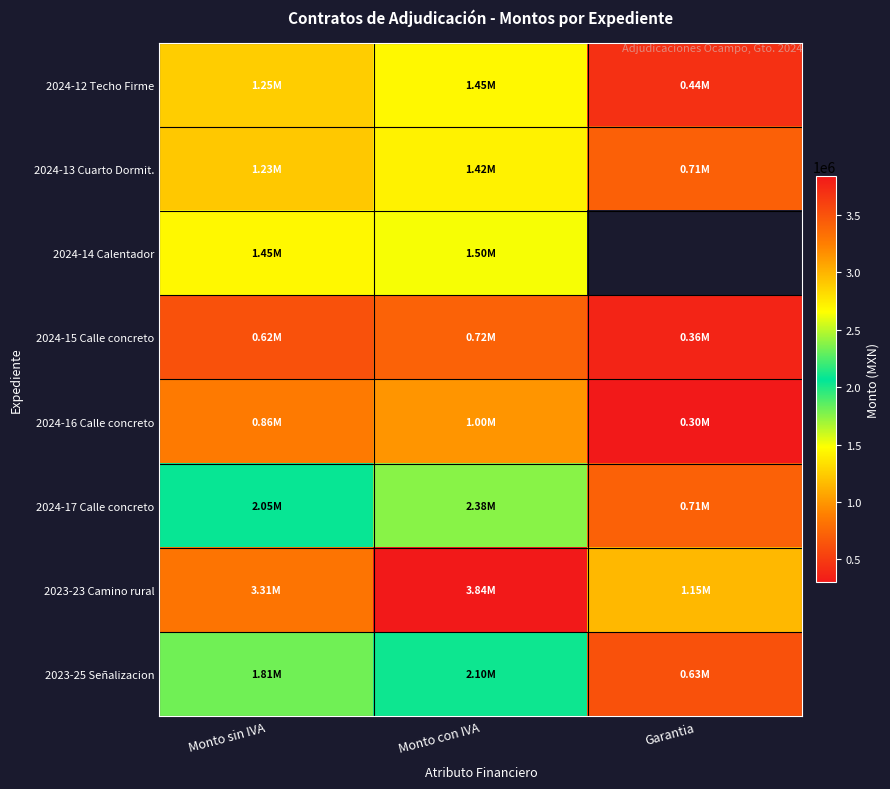

What is the total value across all series at Monto sin IVA?

12579216.3